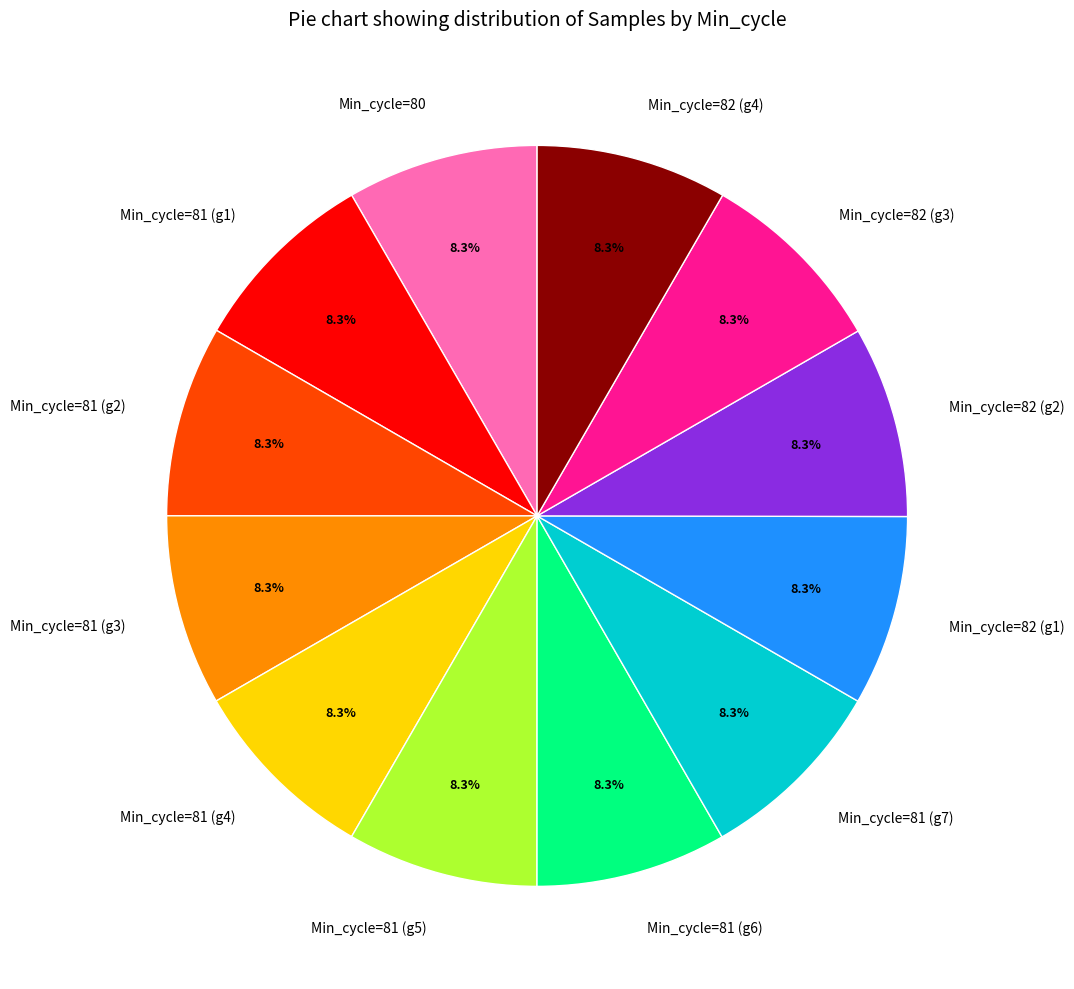

What is the total percentage of Min_cycle=81 (g3) and Min_cycle=81 (g2)?

16.7%